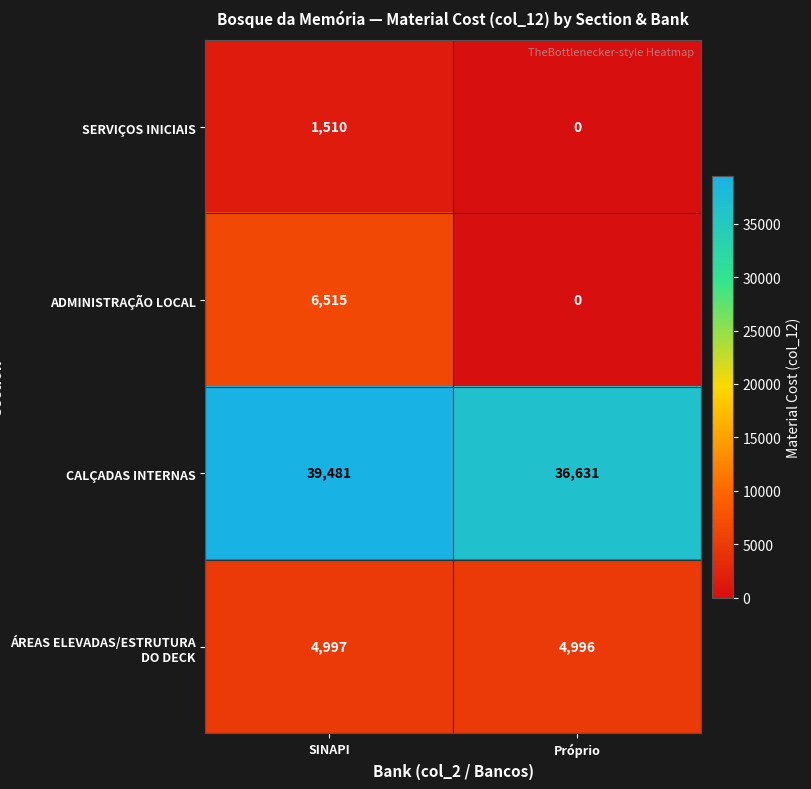

Which series changed the most between SINAPI and Próprio?

ADMINISTRAÇÃO LOCAL